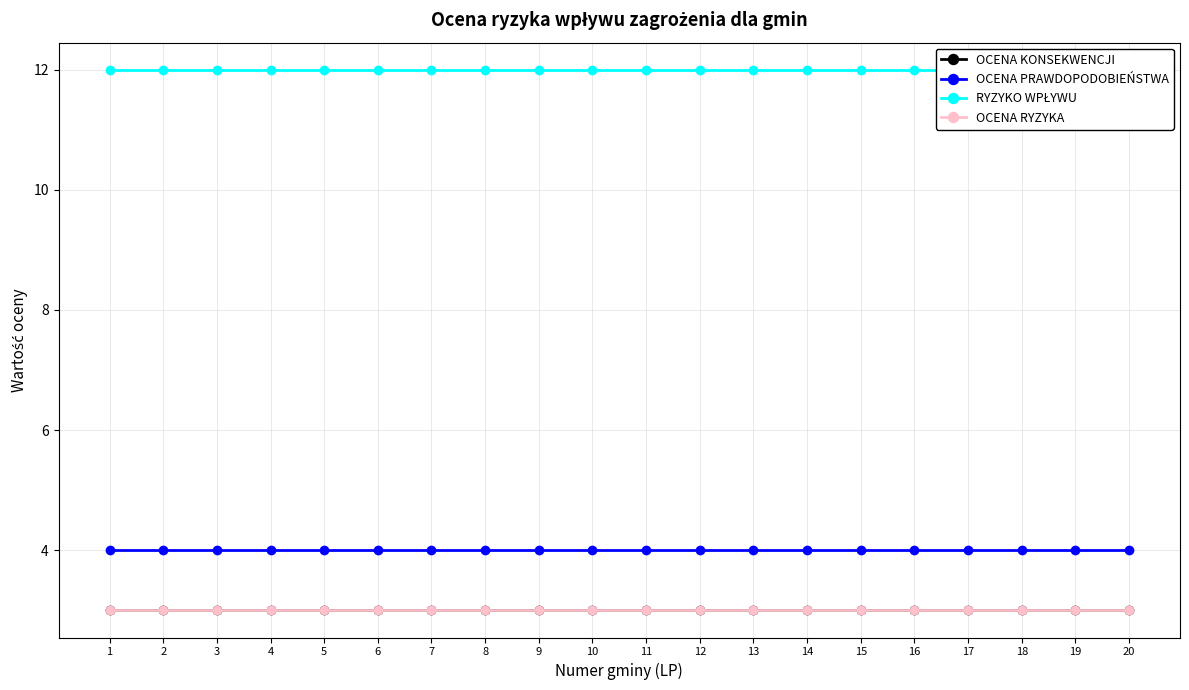

List the labels in order of OCENA PRAWDOPODOBIEŃSTWA value, smallest first.

1, 2, 3, 4, 5, 6, 7, 8, 9, 10, 11, 12, 13, 14, 15, 16, 17, 18, 19, 20